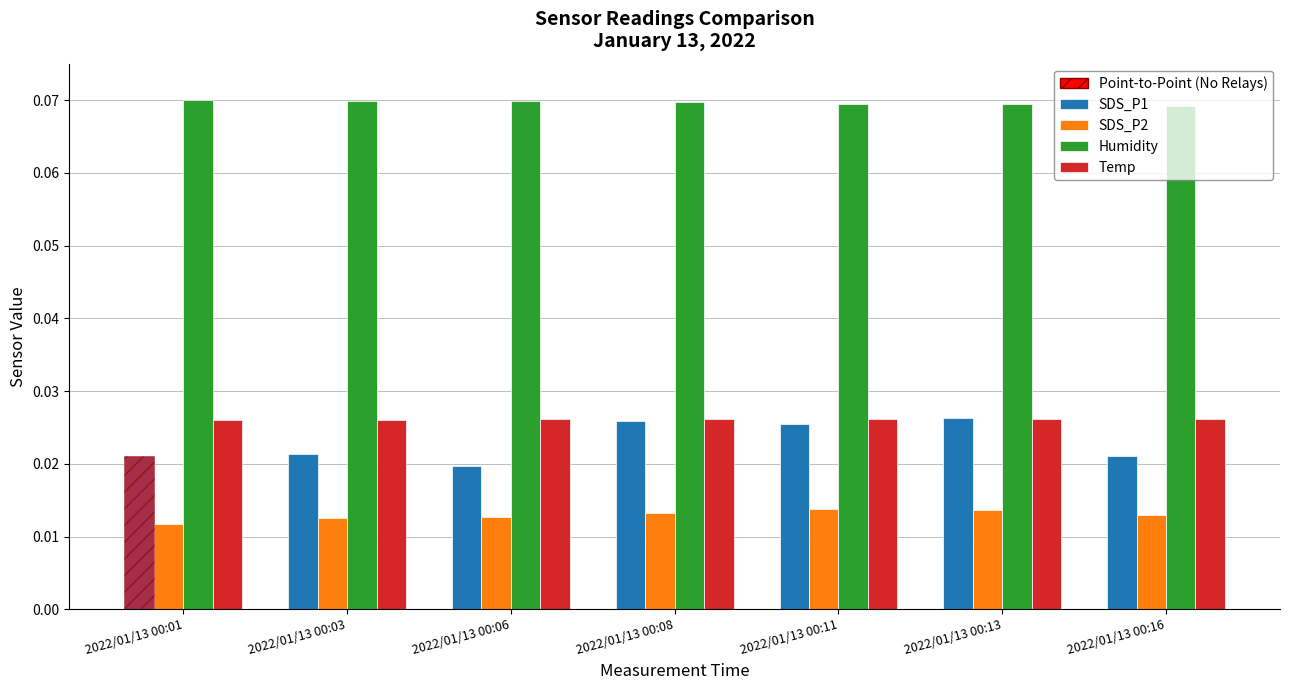

What is the sum of the Temp values at 2022/01/13 00:01 and 2022/01/13 00:13?

0.1